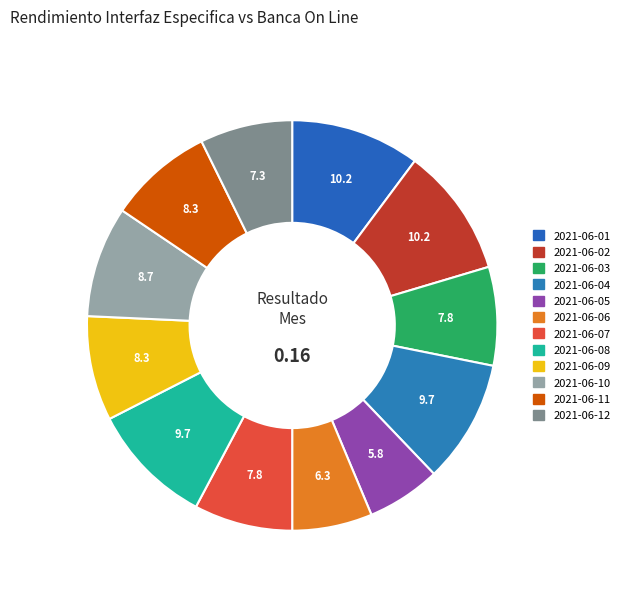

How many segments does this pie chart have?

12